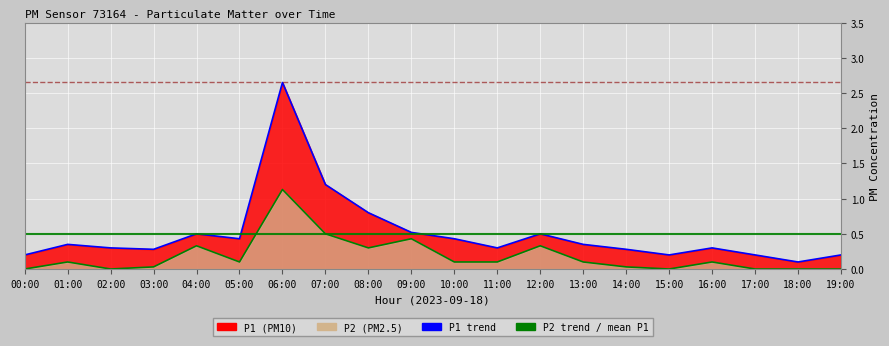

What is the label of the 2nd point from the right?

18:00